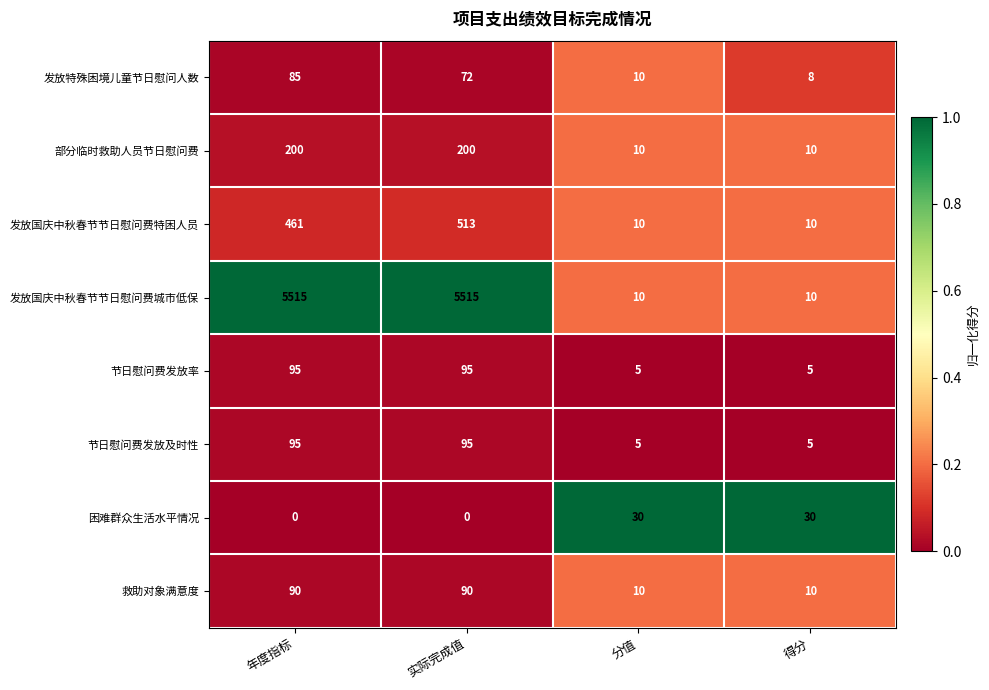

At which category is the sum across all series the highest?

实际完成值